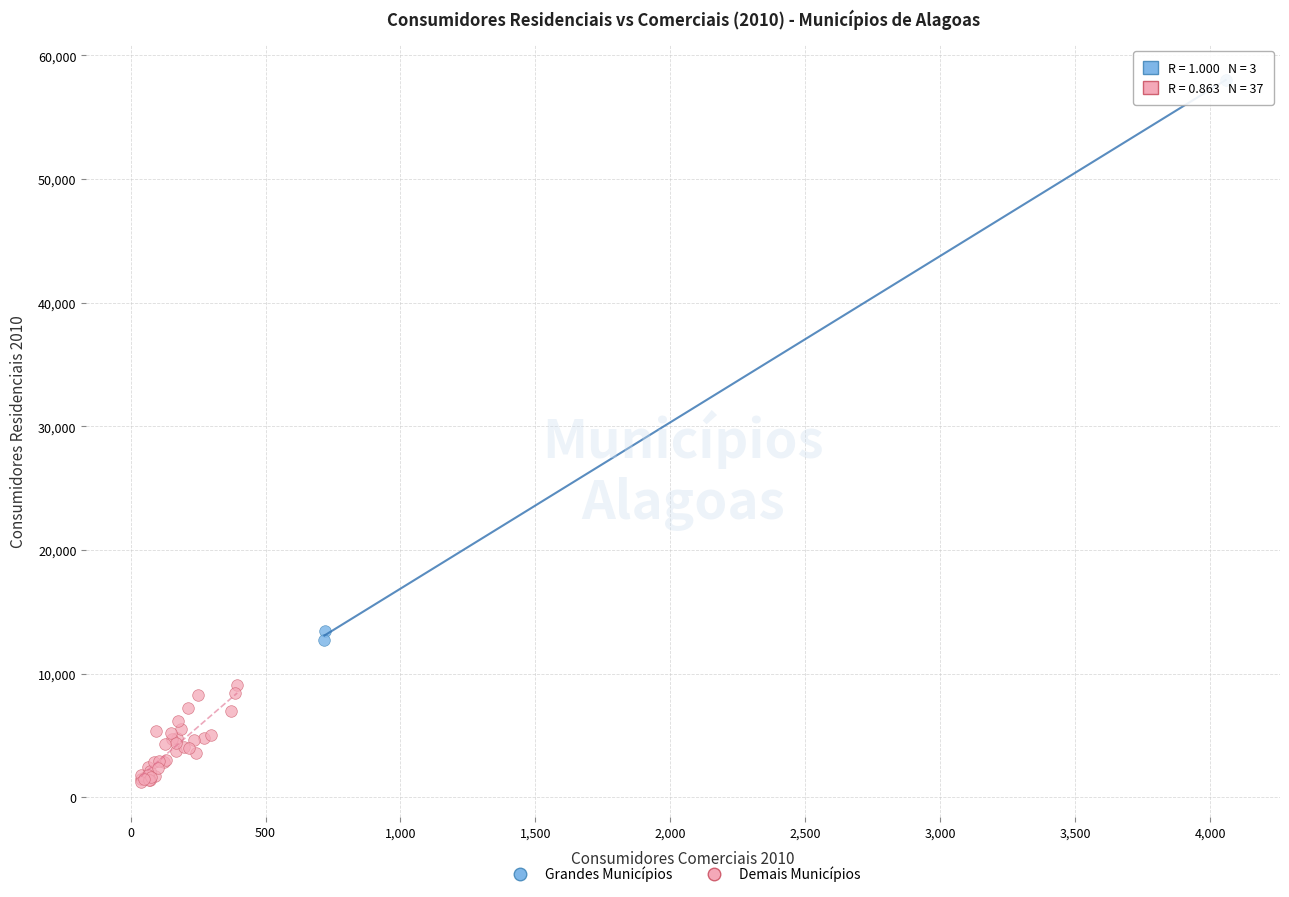

Which series contains the lowest Y value?

Demais Municípios